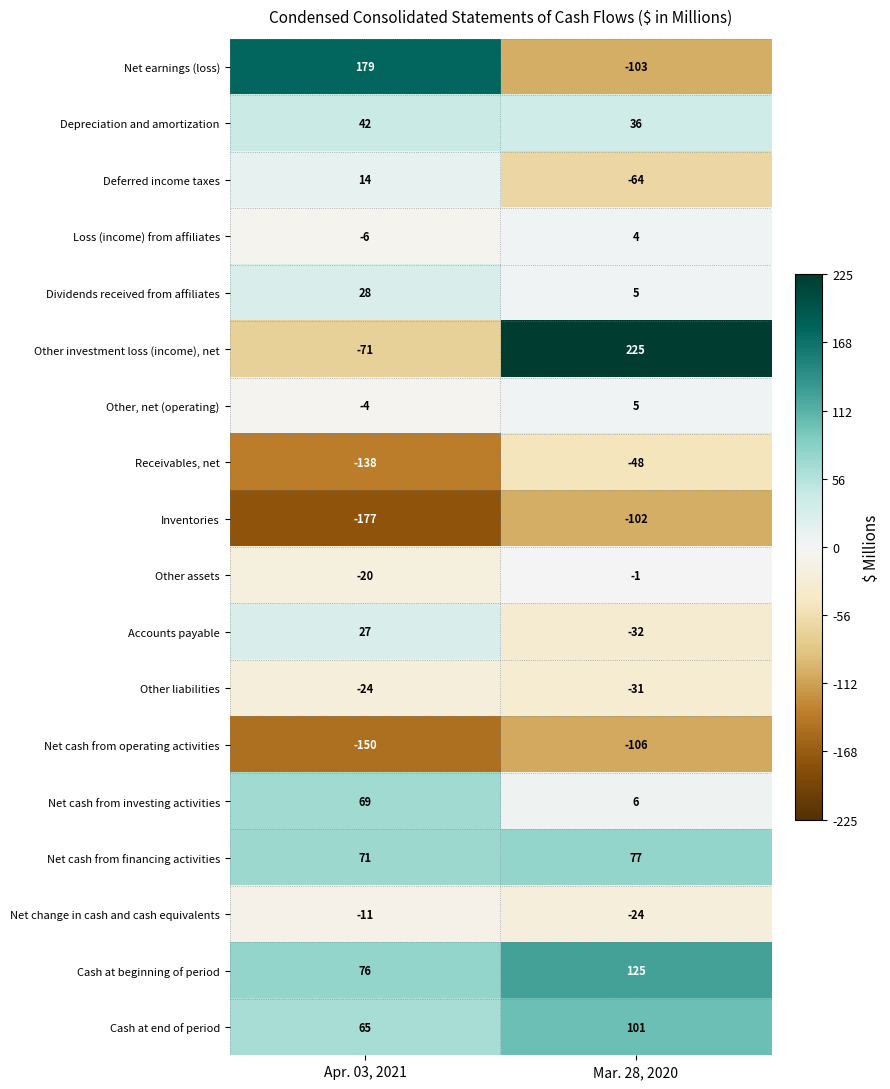

What is the total value across all series at Apr. 03, 2021?

-30